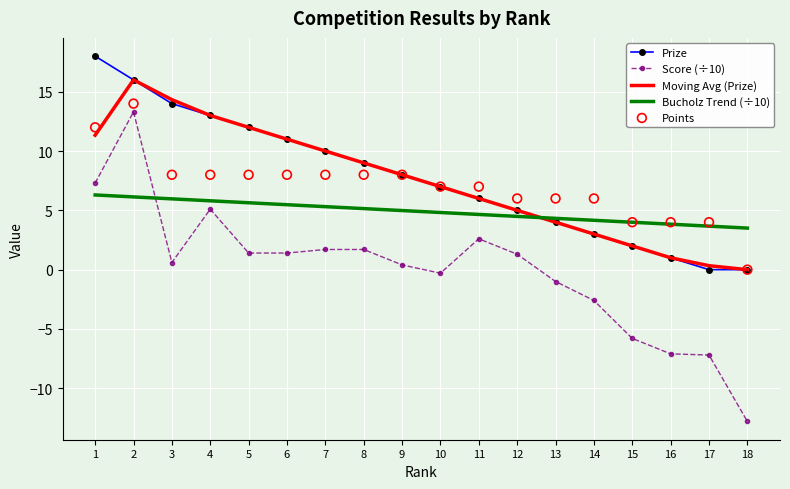

Which series contains the lowest Y value?

Score (÷10)